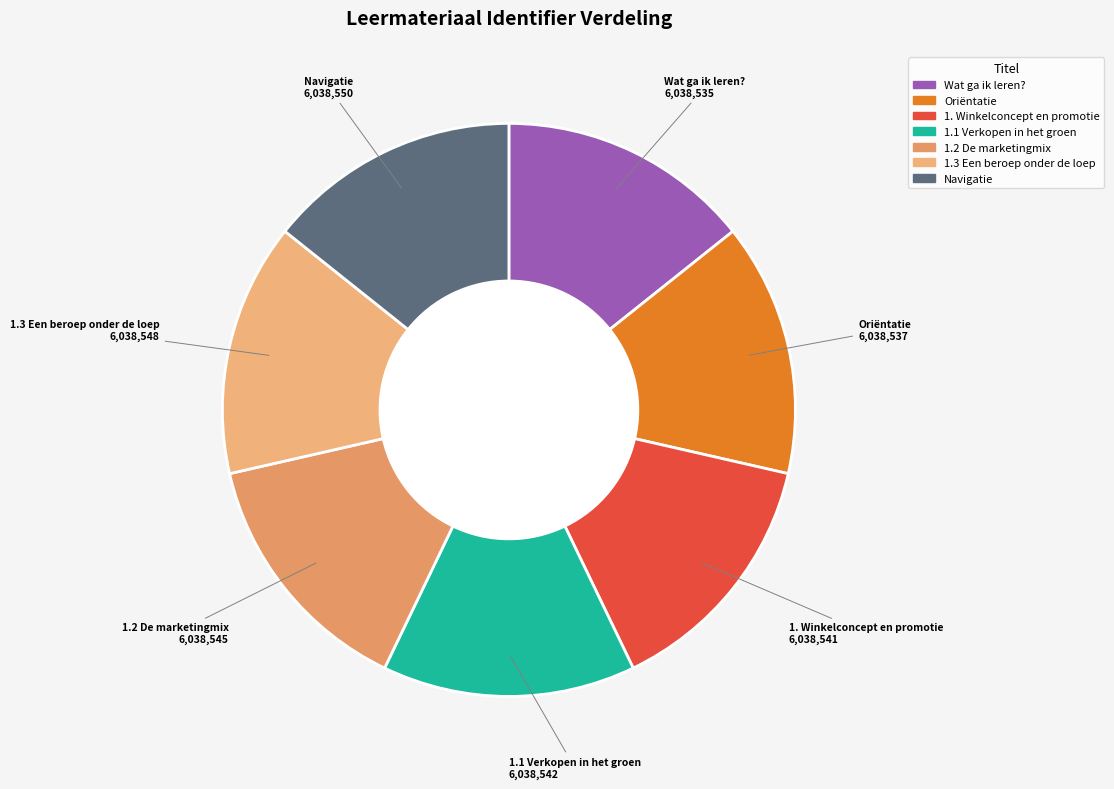

Is the sum of 1. Winkelconcept en promotie and 1.1 Verkopen in het groen greater than half?

No